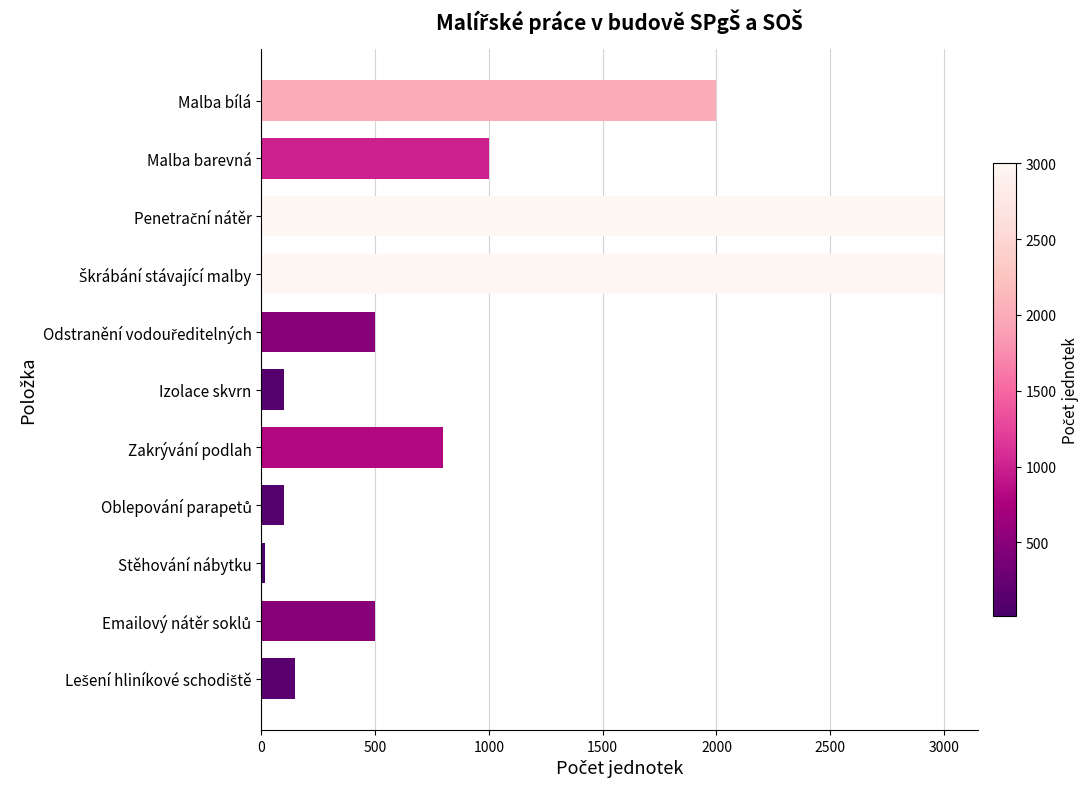

What is the greatest value displayed?

3000